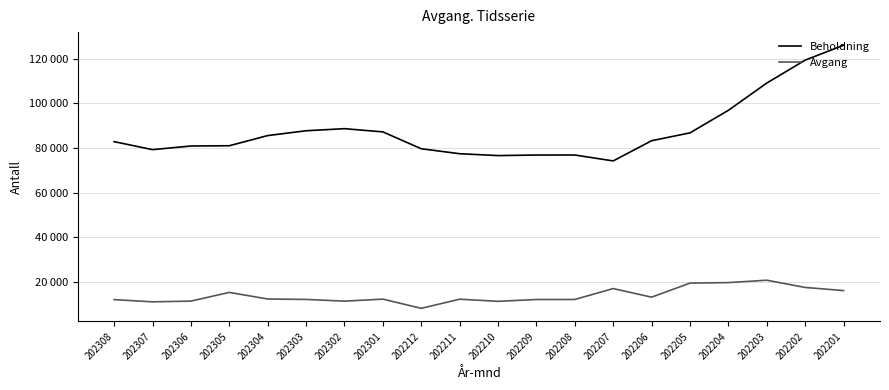

At which label does Beholdning first exceed 83290?

202304